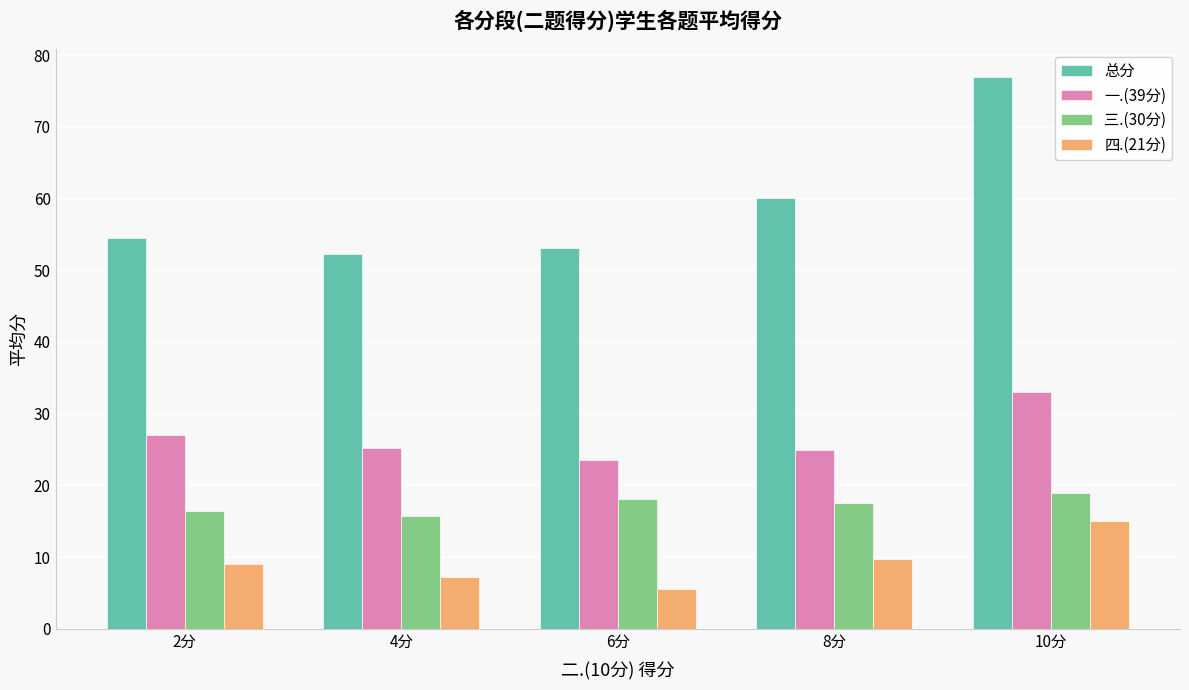

What is the value of the 三.(30分) bar at the 3rd from the left?

18.2